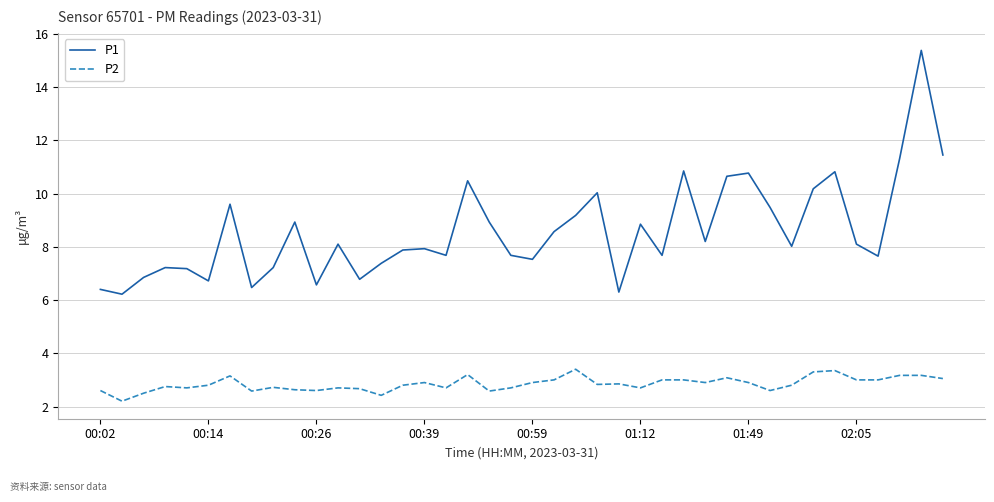

Which series has the widest spread of values?

P1